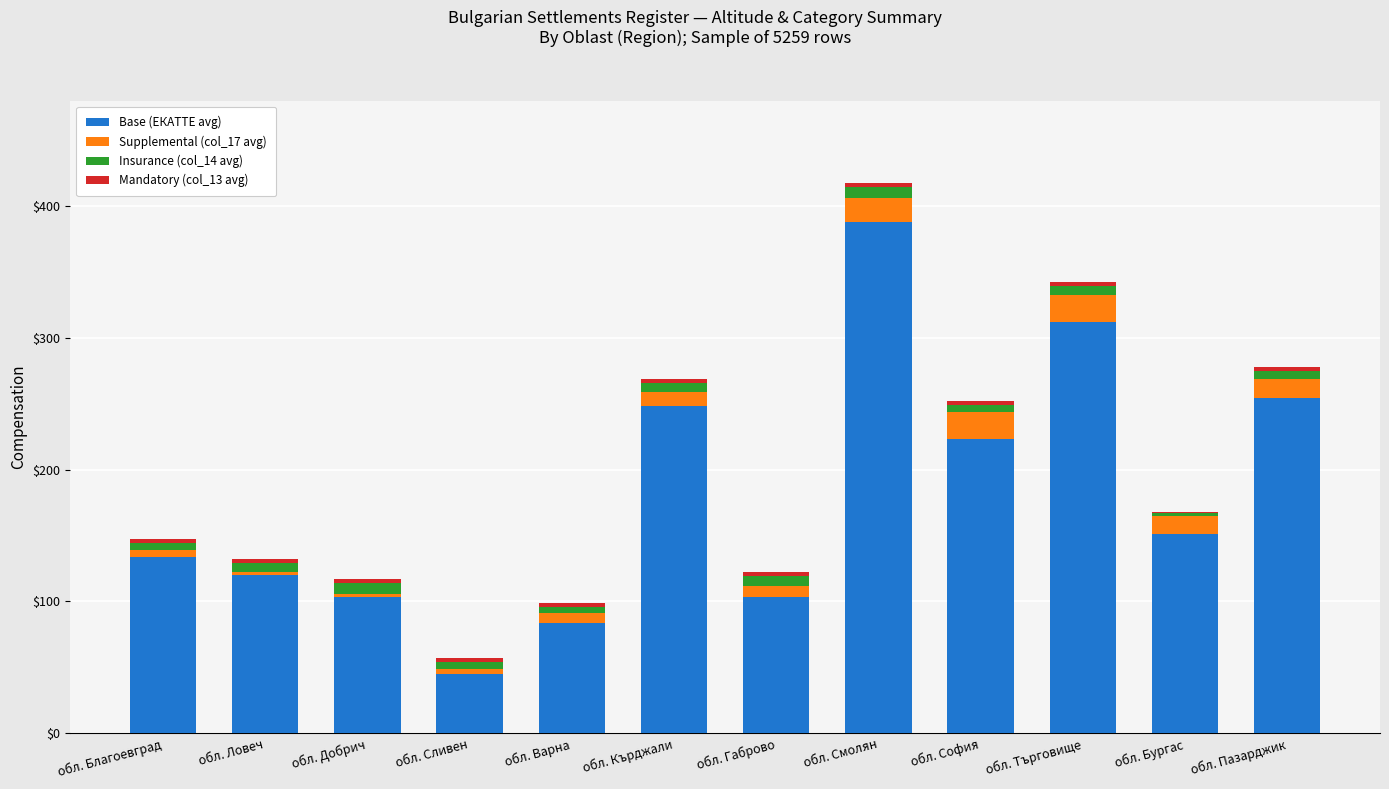

At which label does Base (ЕКАТТЕ avg) reach its peak?

обл. Смолян